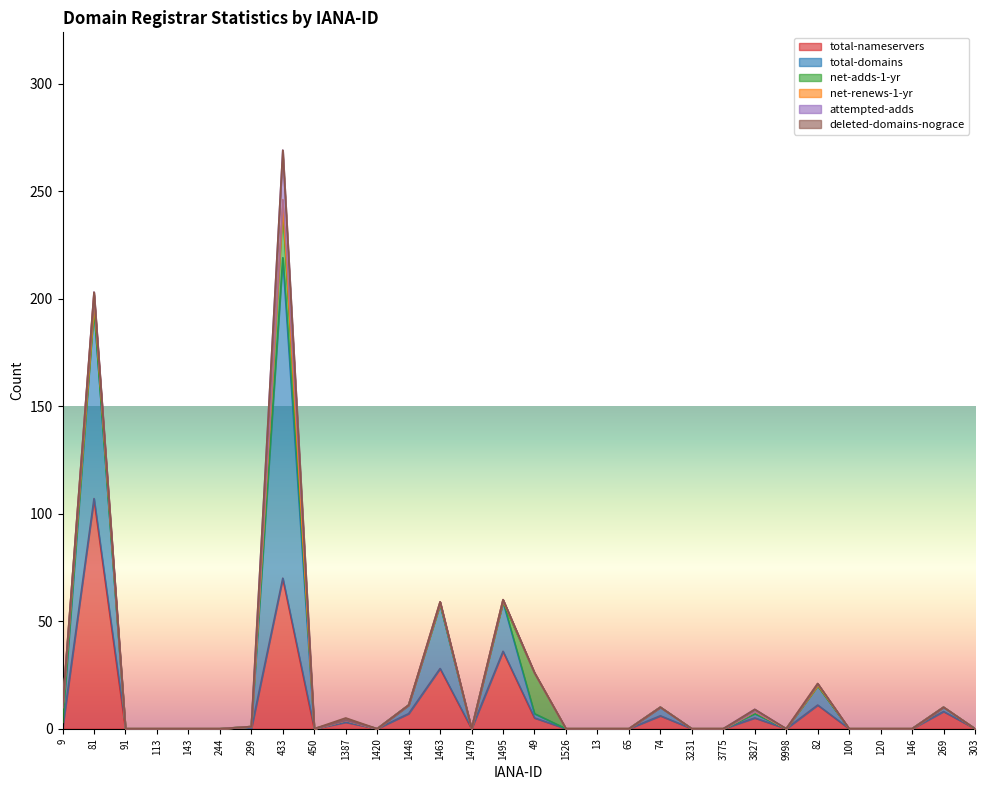

What is the label of the 12th point from the left?

1448